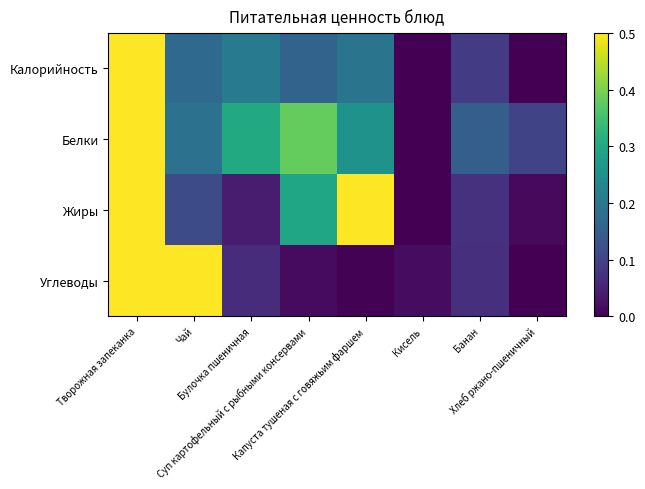

How many distinct data groups are displayed?

4